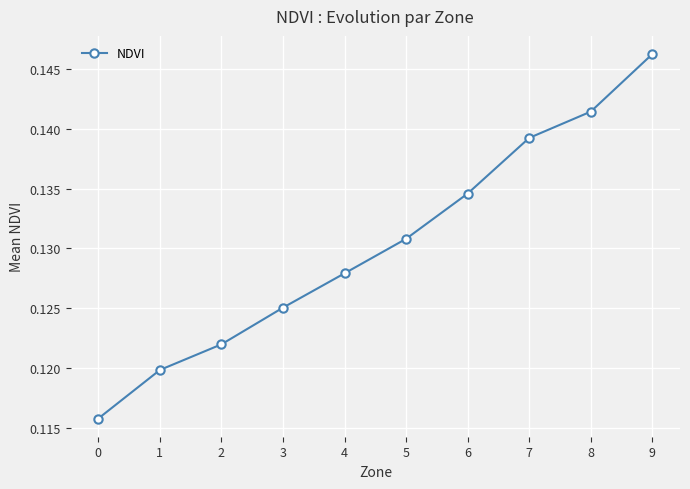

Which category has the highest value across all series?

9